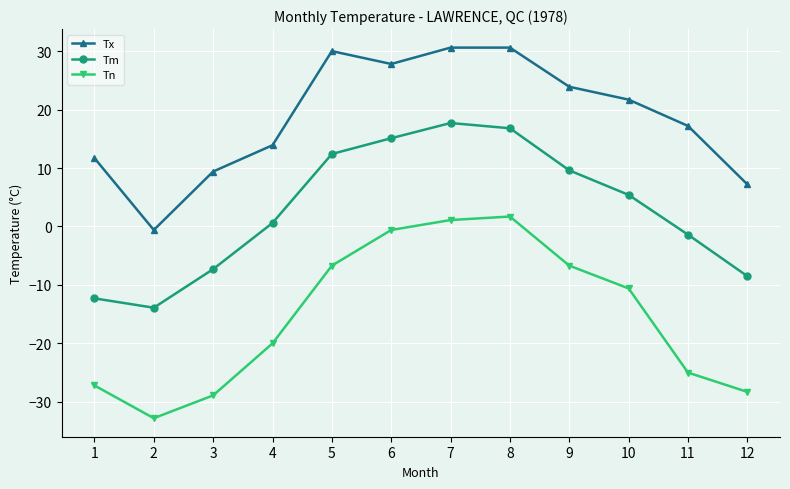

Does the chart have visible grid lines?

Yes